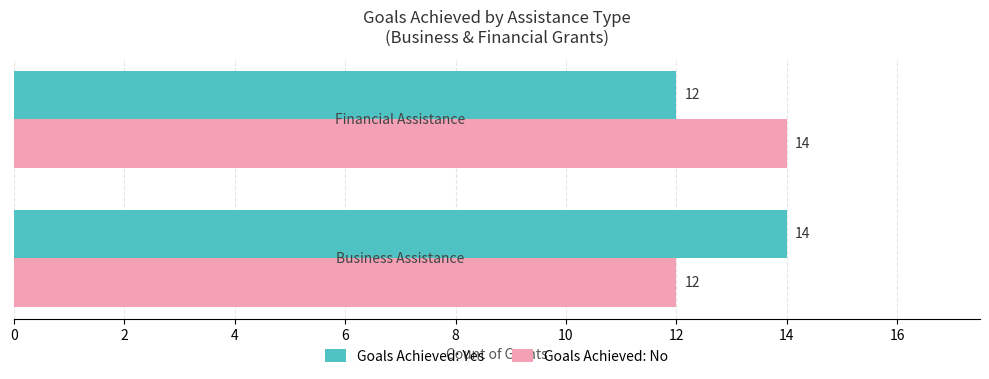

What is the smallest value displayed?

12